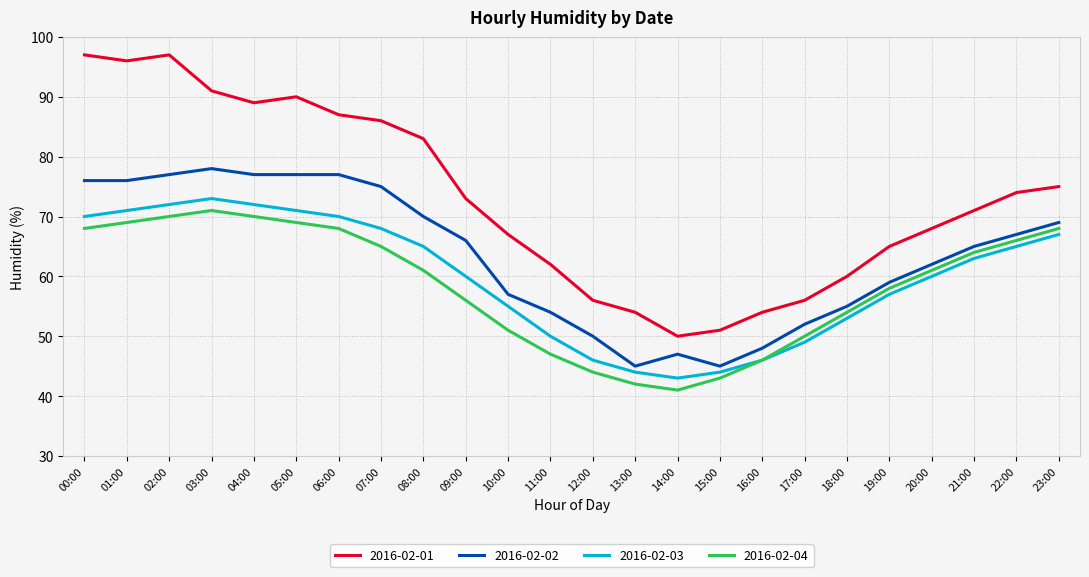

What is the highest value of the 2016-02-02 series?

78